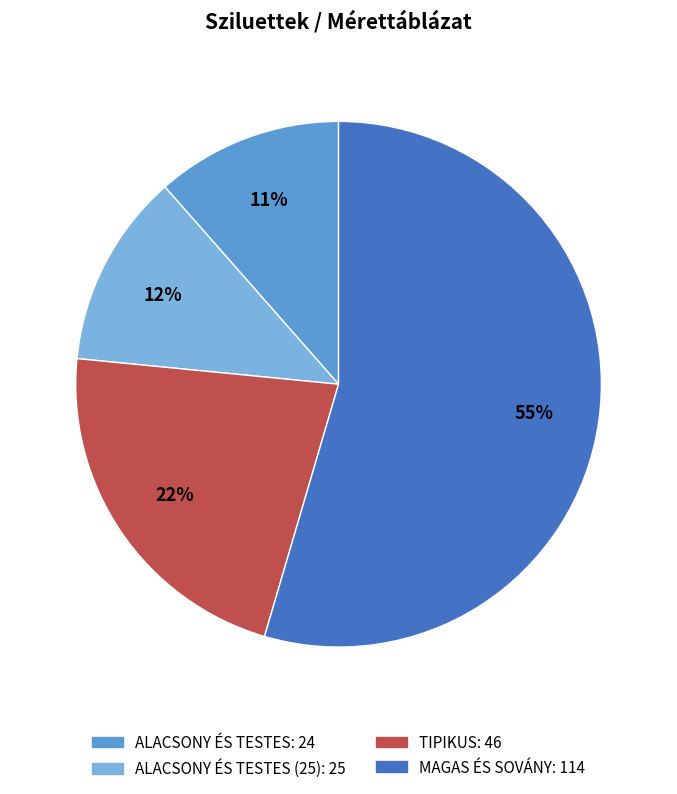

Is there a majority slice in this chart?

Yes